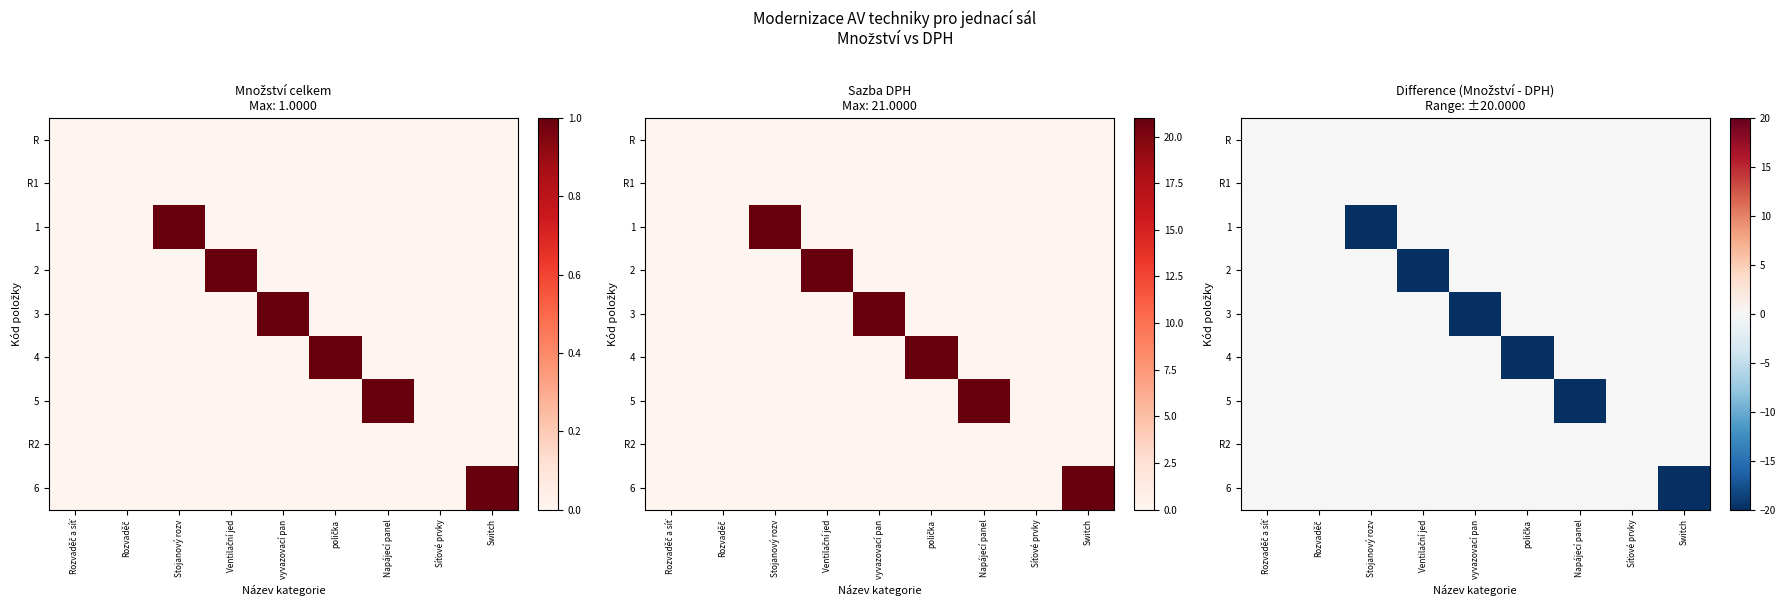

The value of 5 at Síťové prvky is -13. True or false?

False